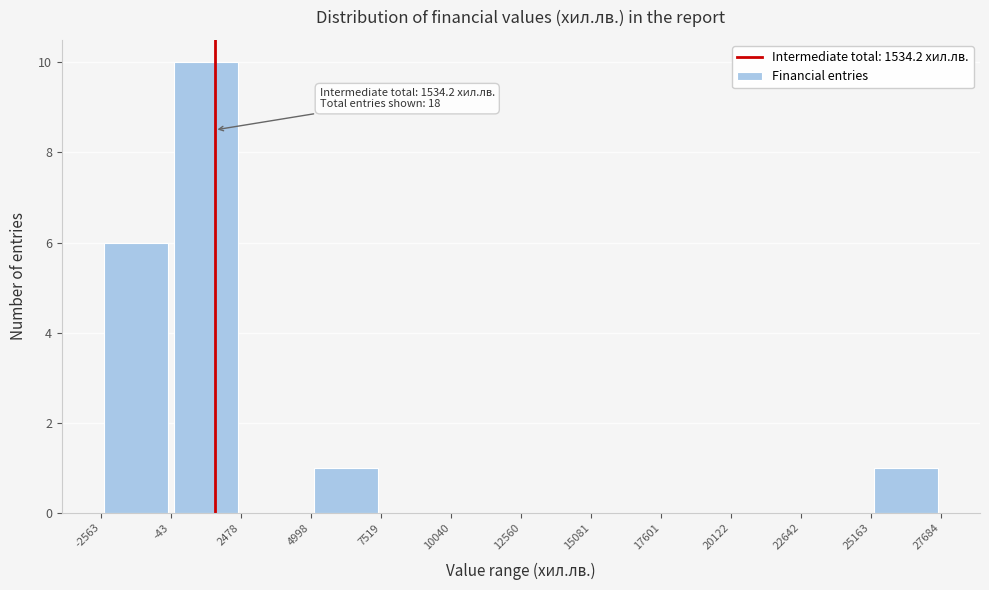

Over which range of the x-axis is the bar tallest?

-43 to 2478